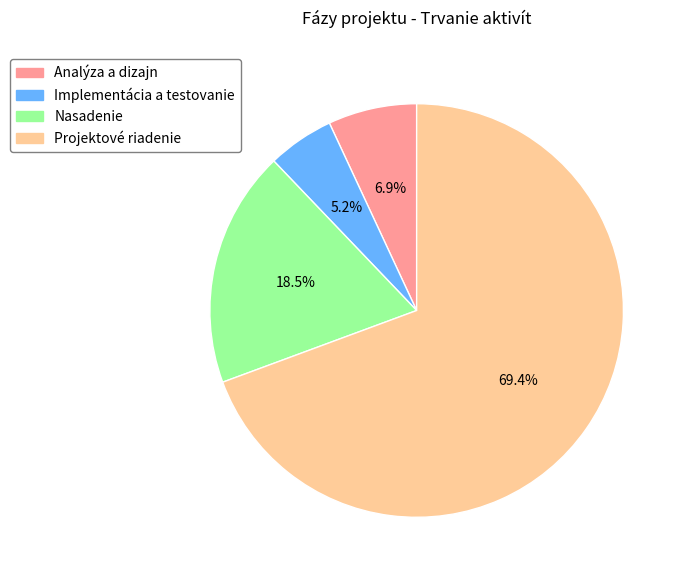

How many slices are in this pie chart?

4